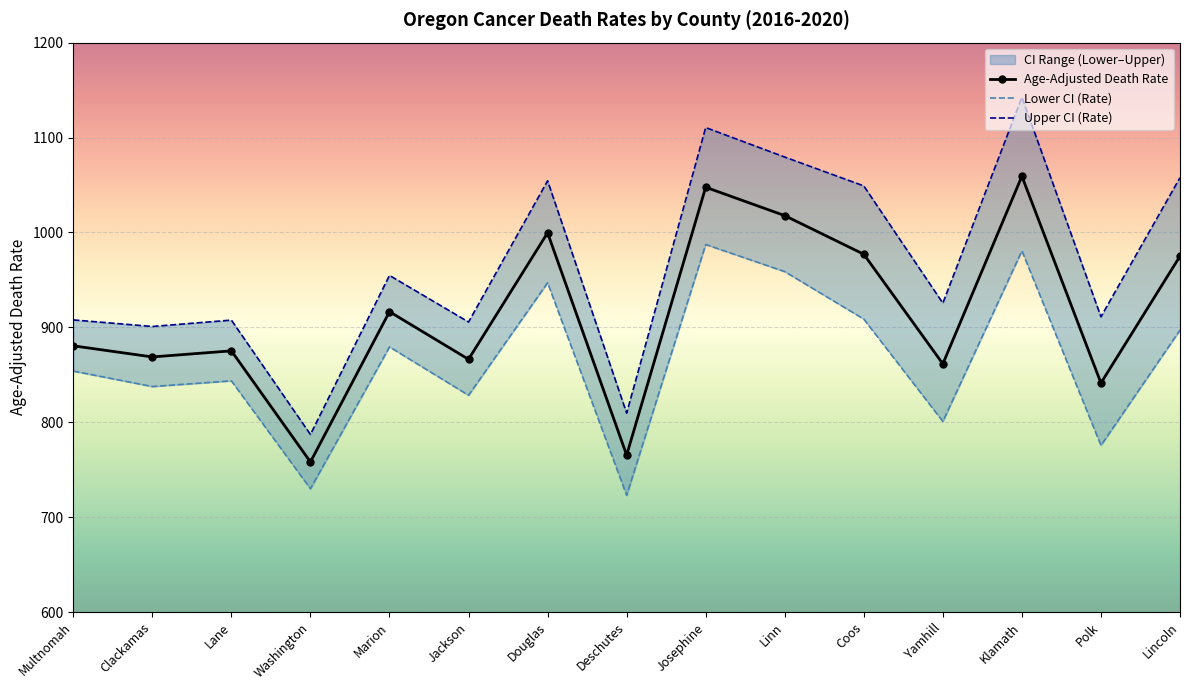

List the labels in order of Age-Adjusted Death Rate value, smallest first.

Washington, Deschutes, Polk, Yamhill, Jackson, Clackamas, Lane, Multnomah, Marion, Lincoln, Coos, Douglas, Linn, Josephine, Klamath